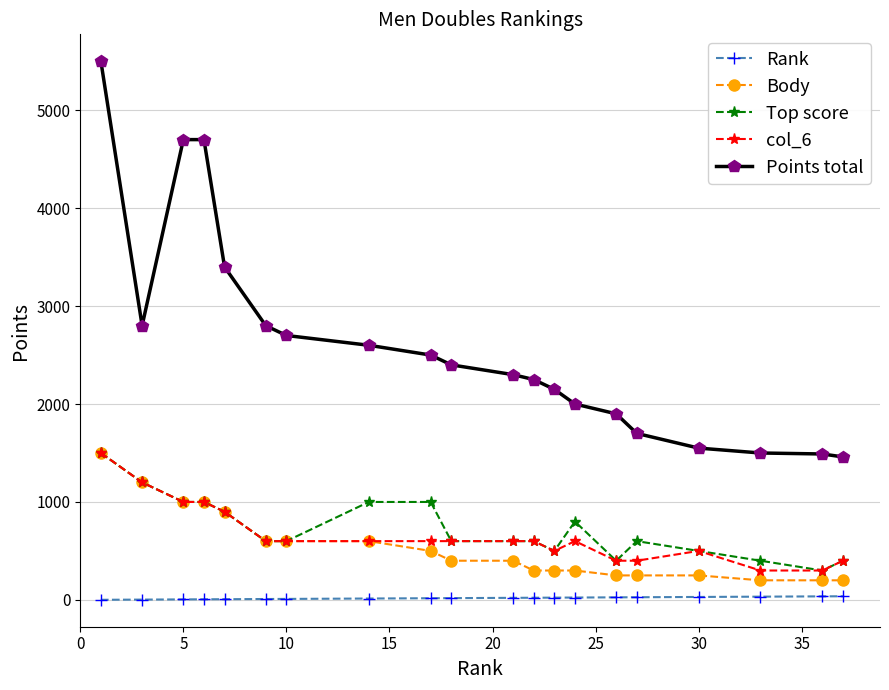

True or false: Rank and Body intersect in this chart.

False